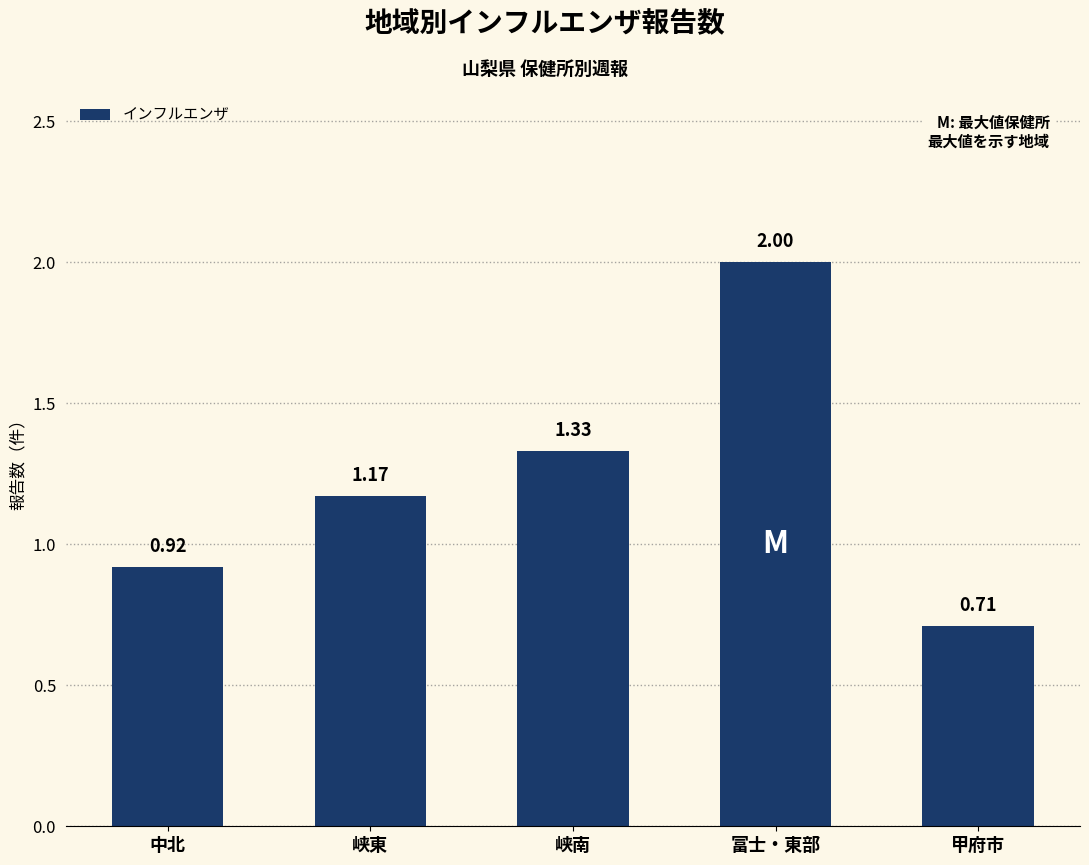

Rank the categories by value from highest to lowest.

富士・東部, 峡南, 峡東, 中北, 甲府市